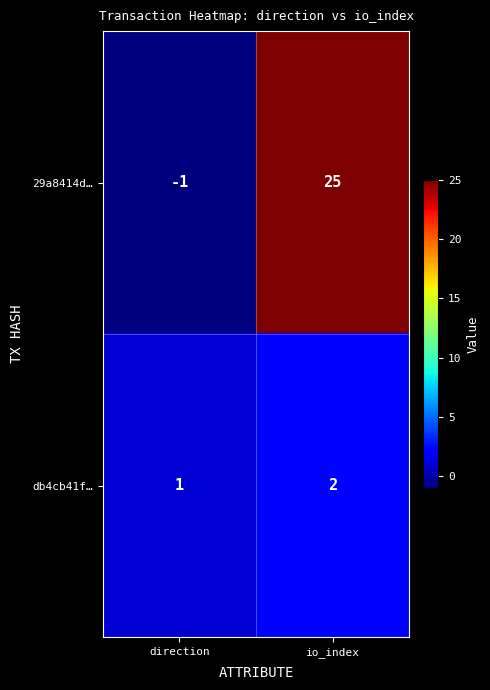

What is the total value across all series at io_index?

27